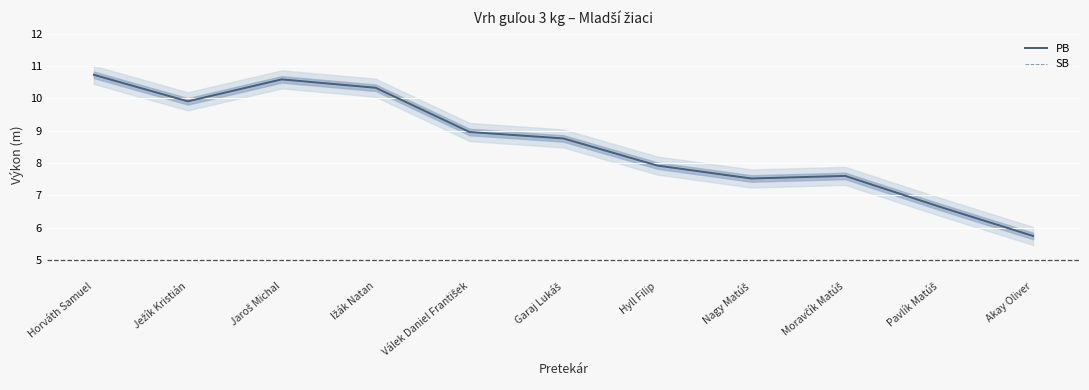

What is the sum of the PB values at Akay Oliver and Hyll Filip?

13.7